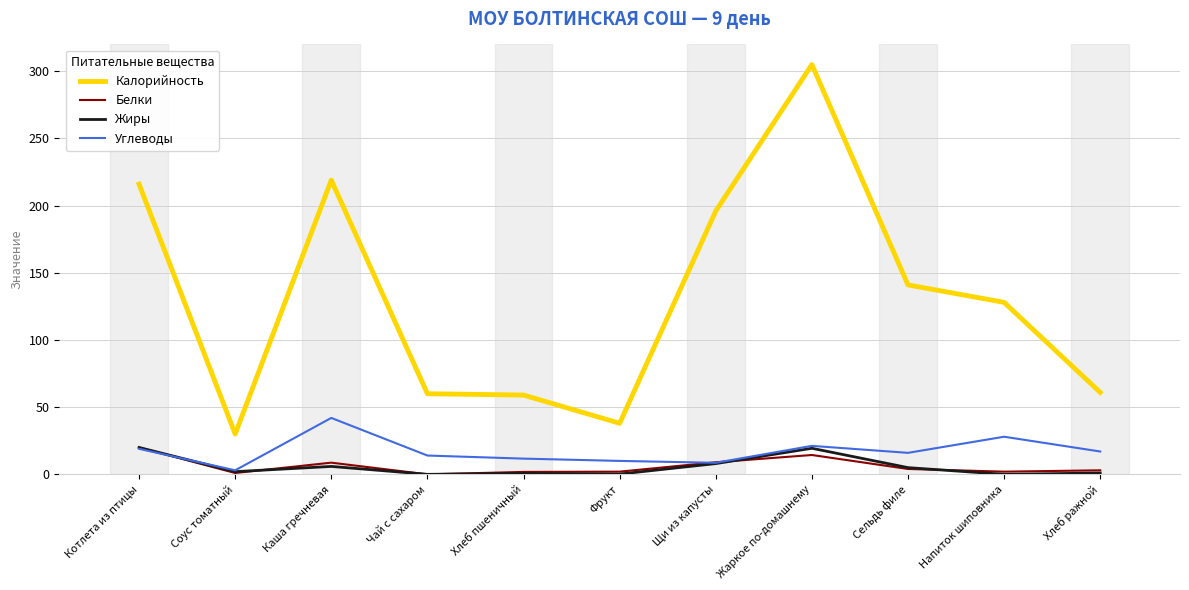

Which series has the widest spread of values?

Калорийность